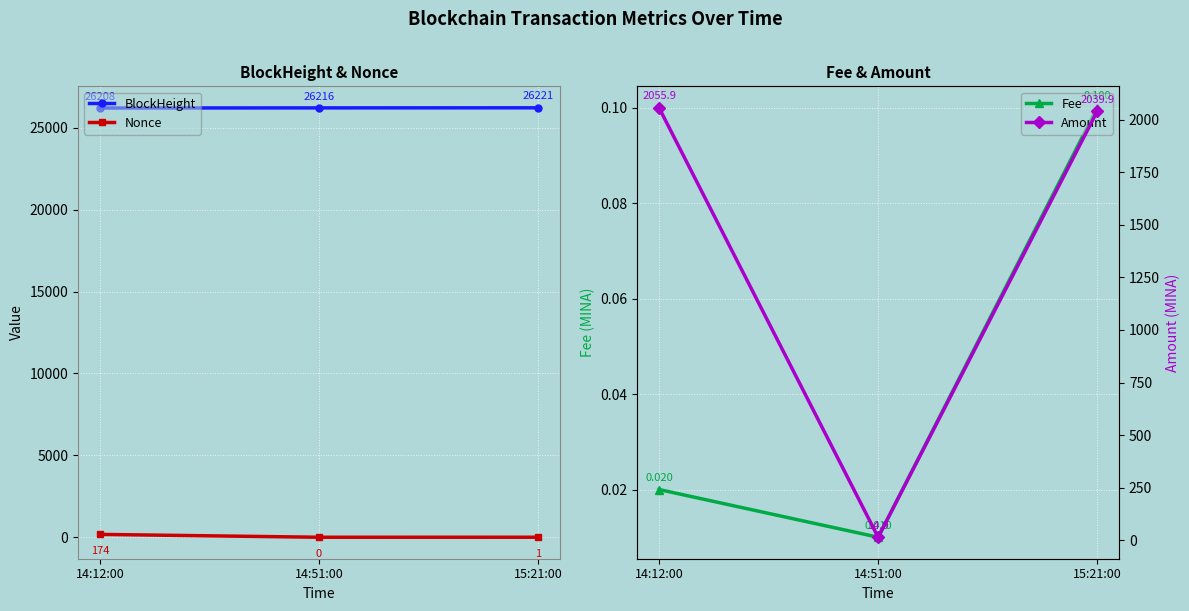

What is the average value of the BlockHeight series?

26215